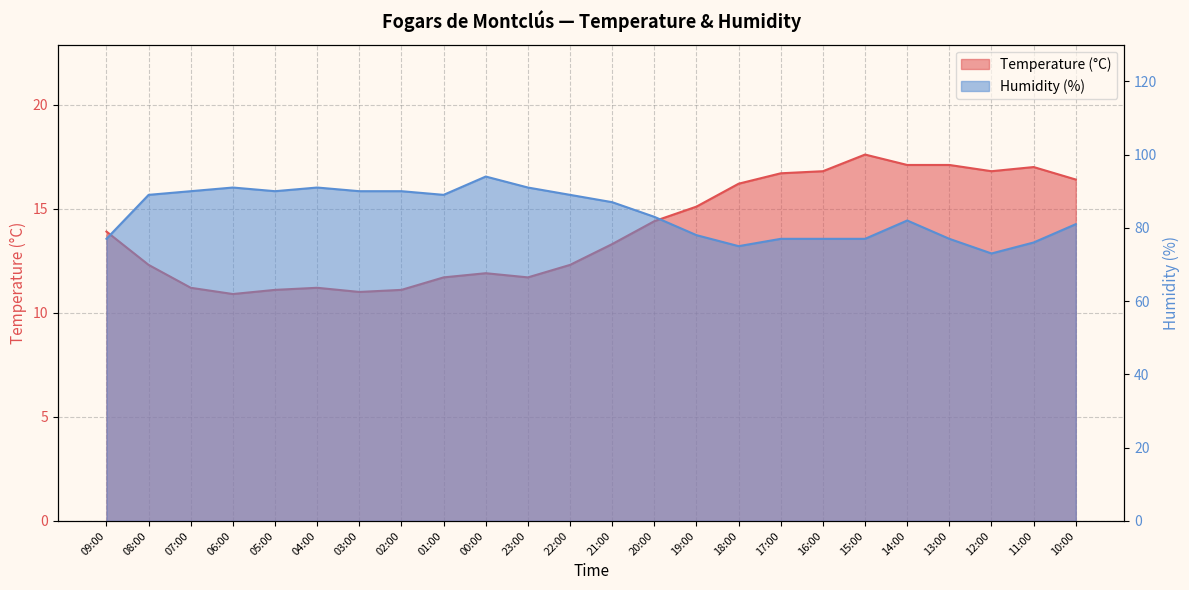

What is the lowest value of the Humidity (%) series?

73.0